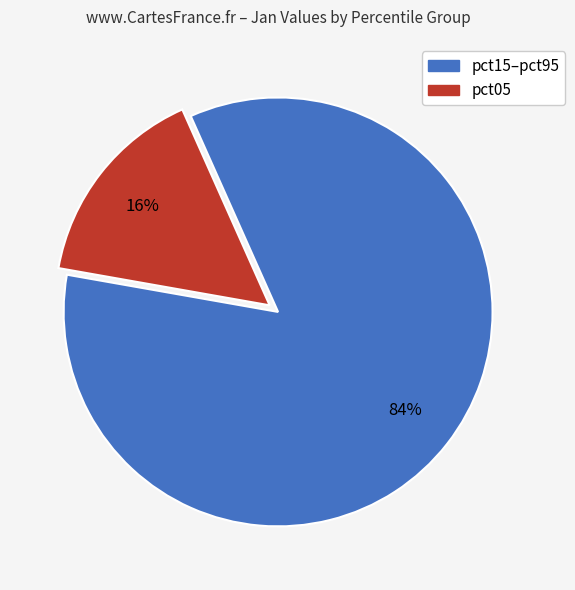

To the nearest percent, what is the average slice percentage?

50%